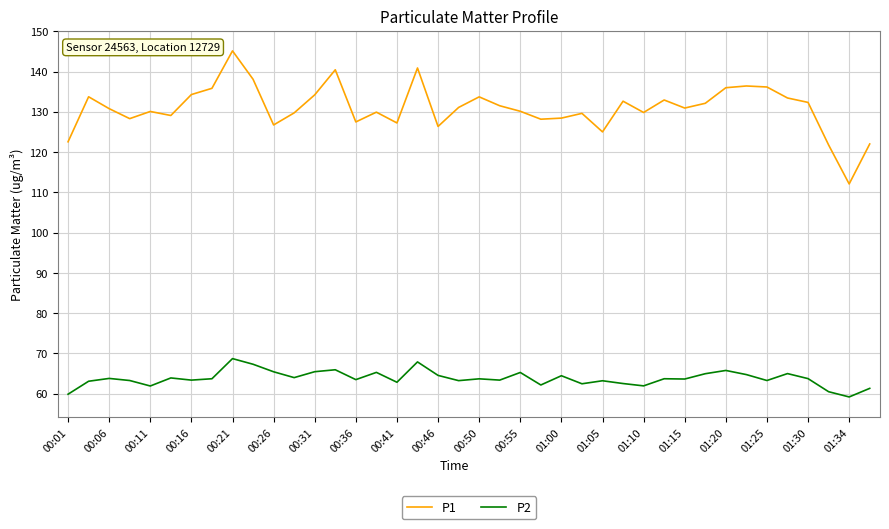

Which series has the largest total across all categories?

P1